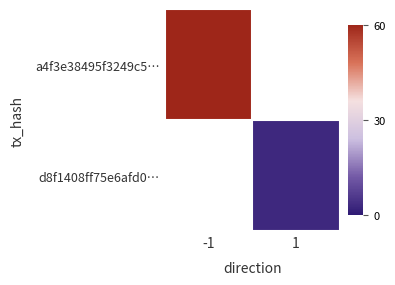

At which label does d8f1408ff75e6afd0… reach its peak?

-1